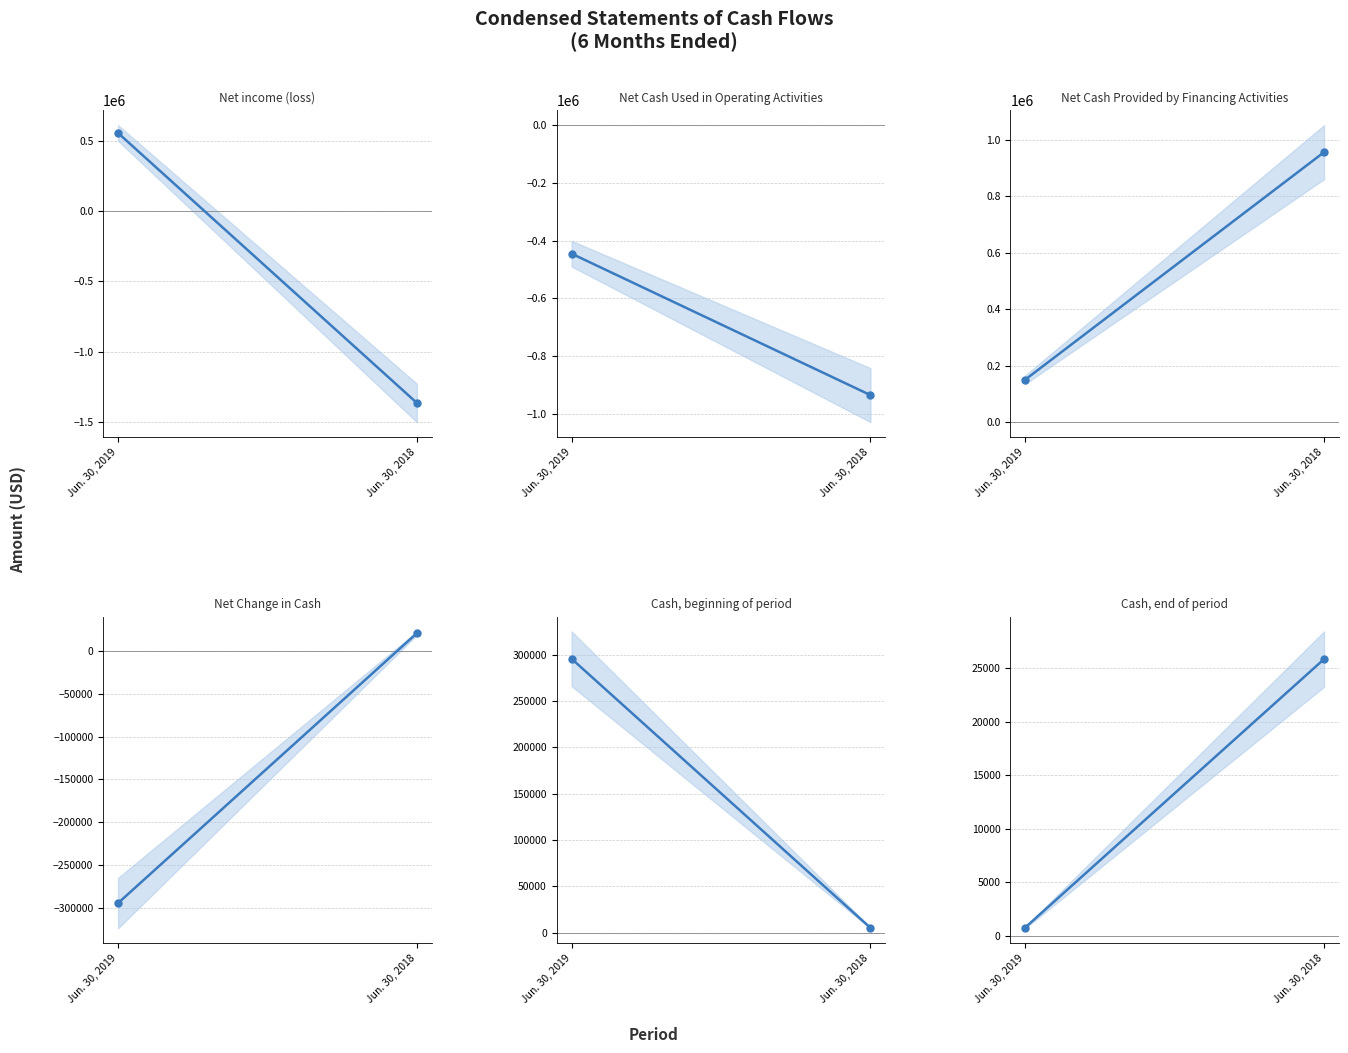

Where is Cash, end of period nearest to the value 13313?

Jun. 30, 2019